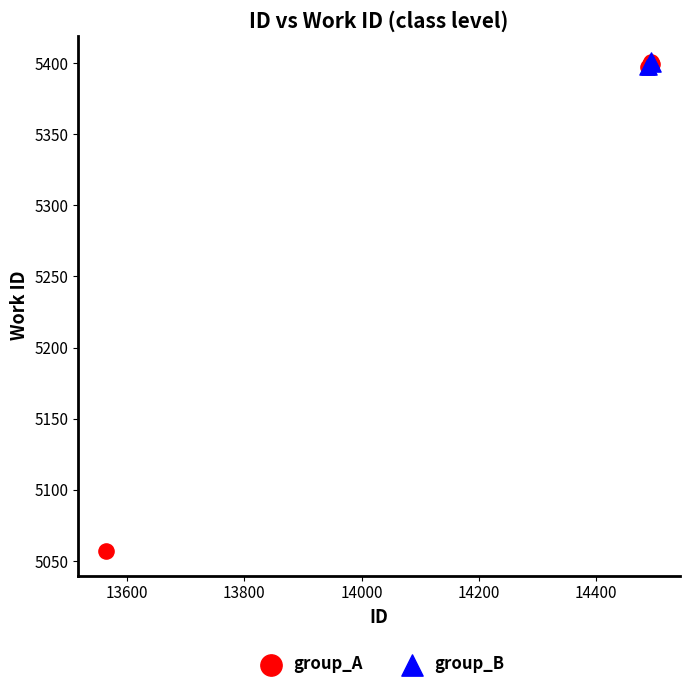

Which series reaches the minimum Y coordinate?

group_A